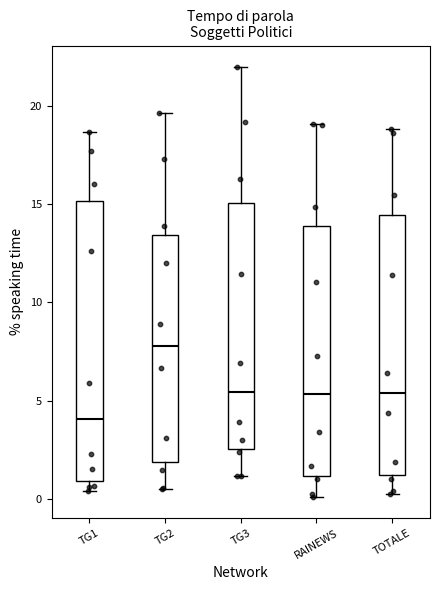

Reading left to right, transcribe this box plot: for each box, give where its median line is, the range the box spans, and where its two whiskers end, as read against the y-axis. The values are not printed on the chart, so give them approximately, as read against the axis.

TG1: median 4.0, box 1.0 to 15.0, whiskers 0.5 to 18.5
TG2: median 8.0, box 2.0 to 13.5, whiskers 0.5 to 19.5
TG3: median 5.5, box 2.5 to 15.0, whiskers 1.0 to 22.0
RAINEWS: median 5.5, box 1.0 to 14.0, whiskers 0.0 to 19.0
TOTALE: median 5.5, box 1.0 to 14.5, whiskers 0.0 to 19.0